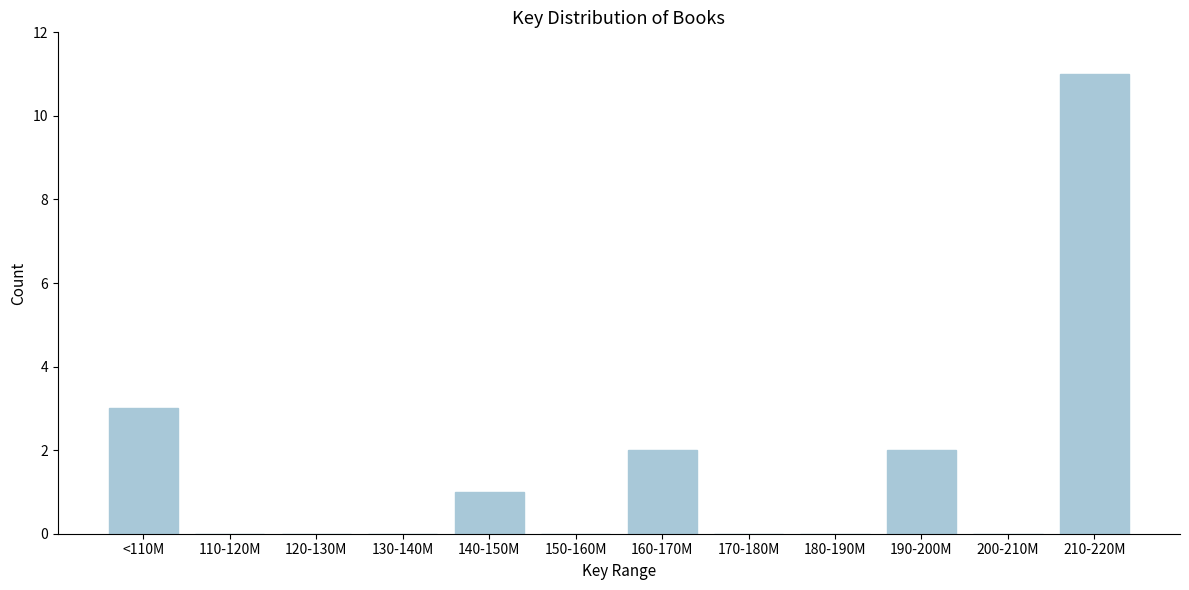

Reading left to right, extract all data points from this chart.

<110M=3	110-120M=0	120-130M=0	130-140M=0	140-150M=1	150-160M=0	160-170M=2	170-180M=0	180-190M=0	190-200M=2	200-210M=0	210-220M=11